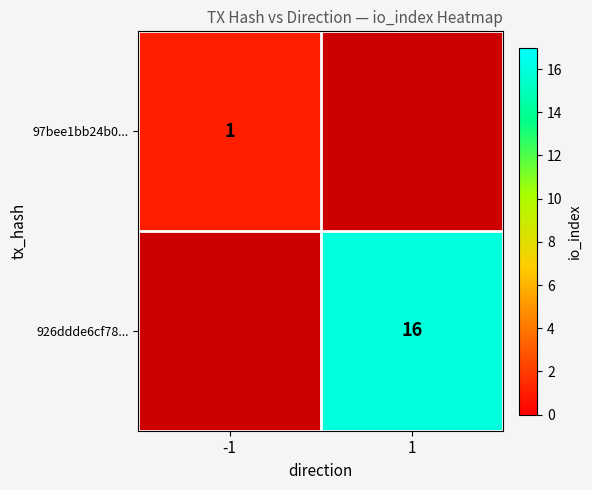

Is it true that 926ddde6cf78... equals 25 at 1?

False